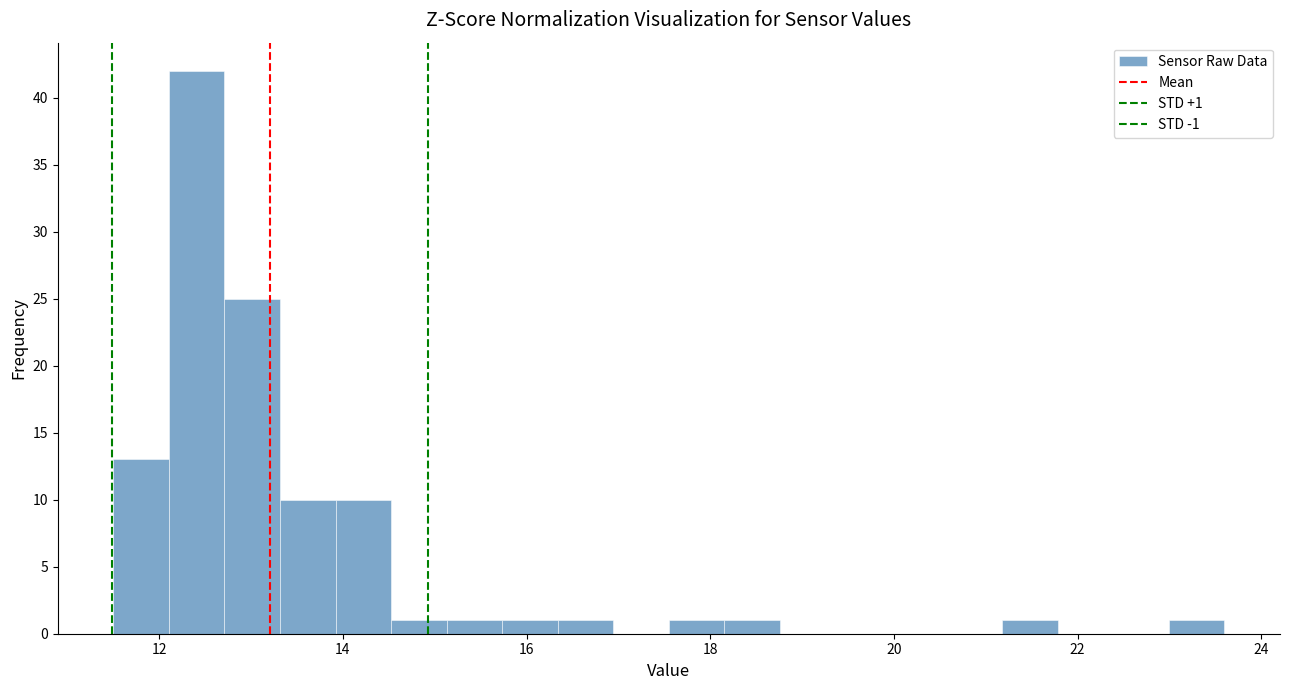

Around what value on the x-axis is the tallest bar? Give the approximate position of its centre, as read against the axis.

12.4